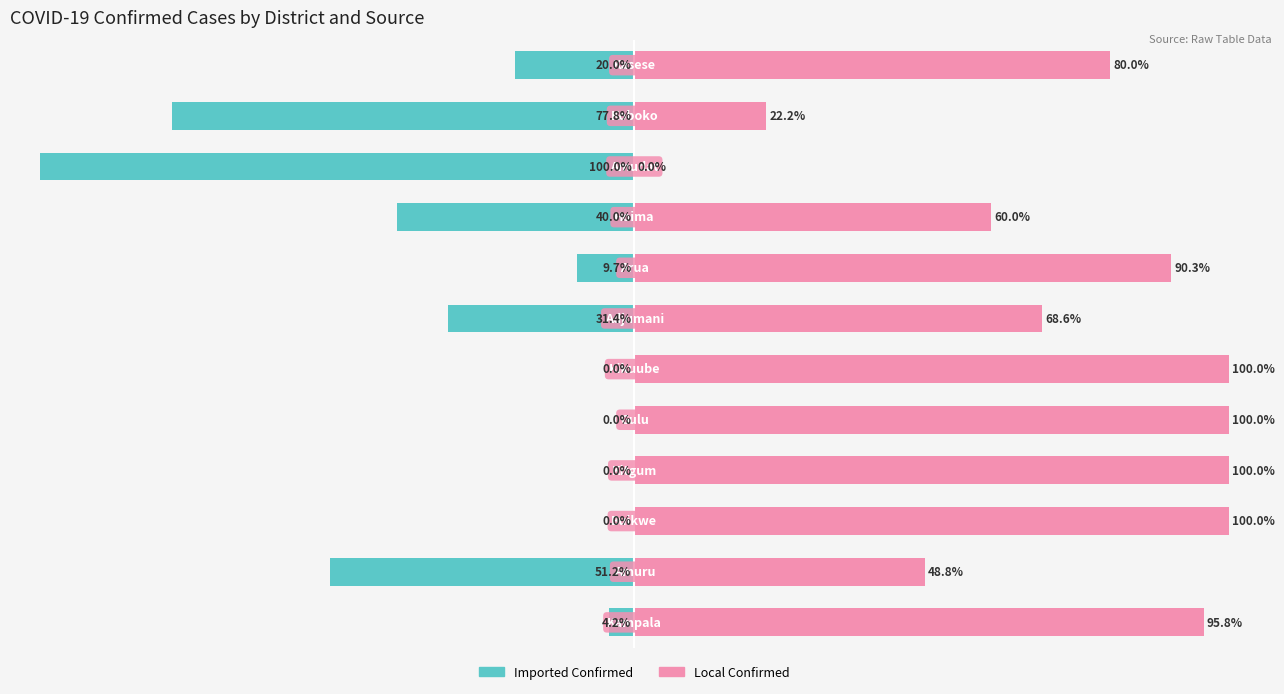

Which series has the largest total across all categories?

Local Confirmed